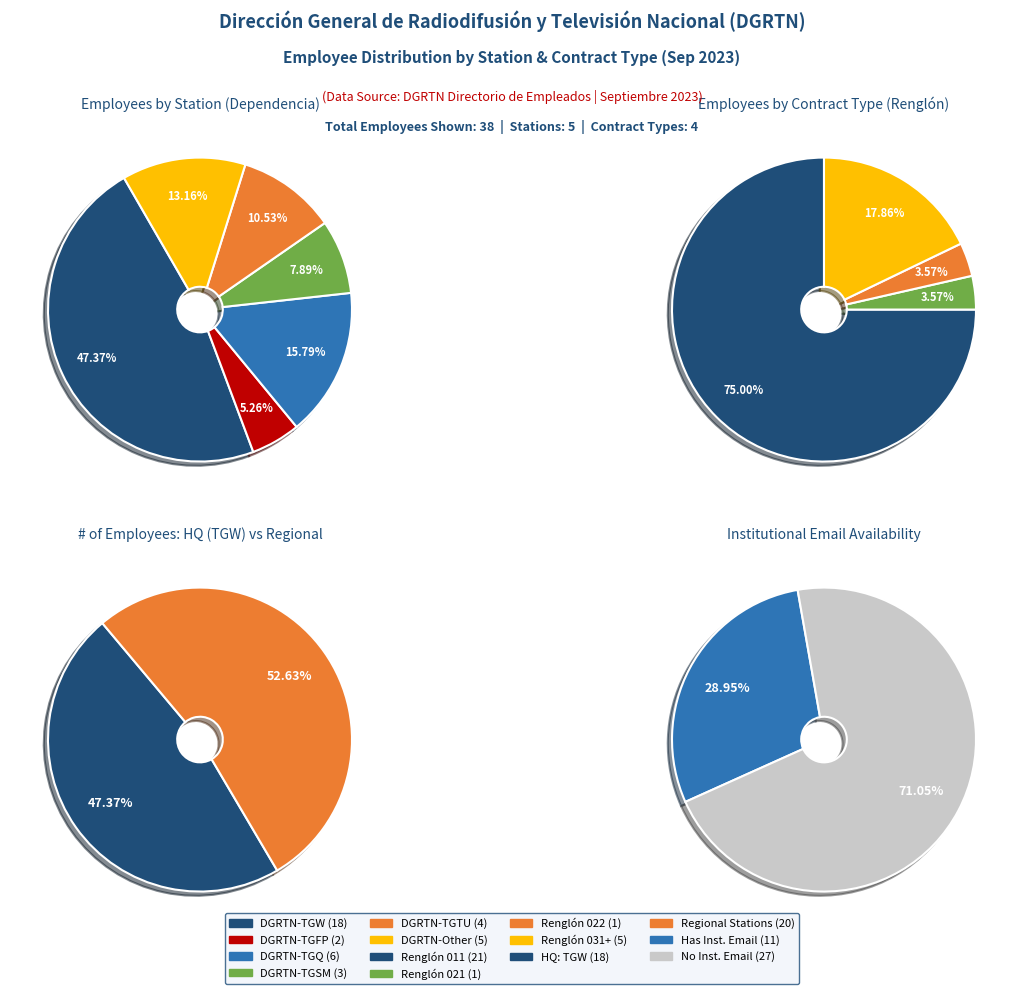

Is it true that DGRTN-TGFP is 5% of the pie?

True